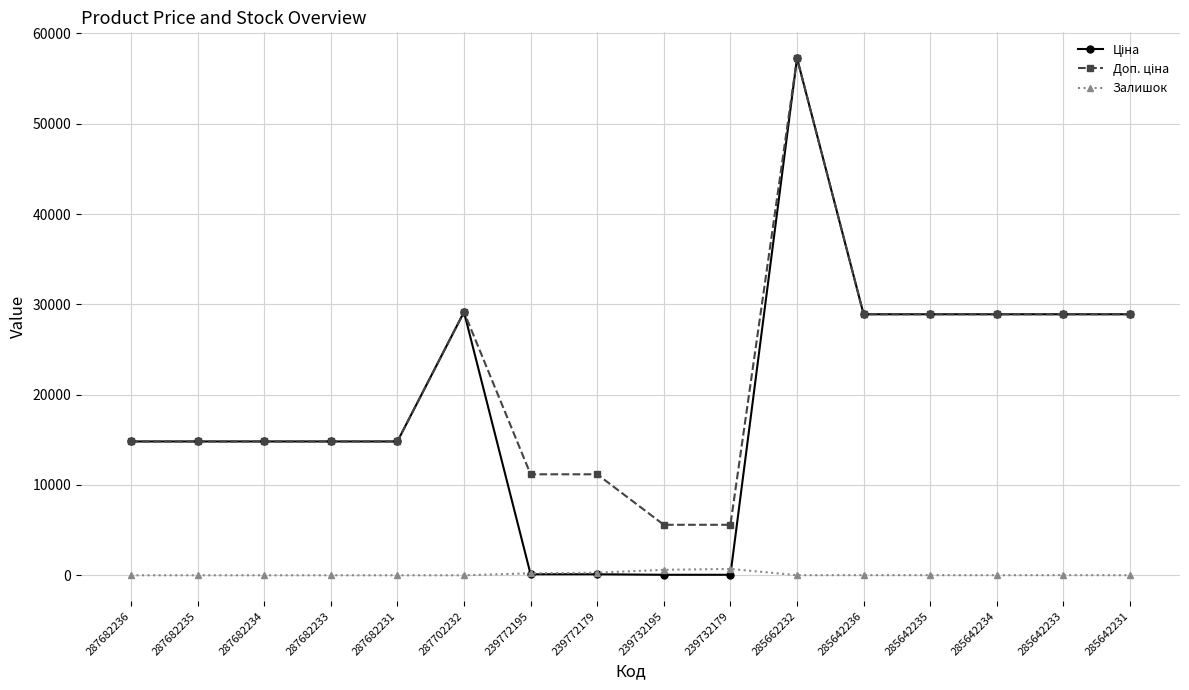

What is the label of the 2nd point from the right?

285642233